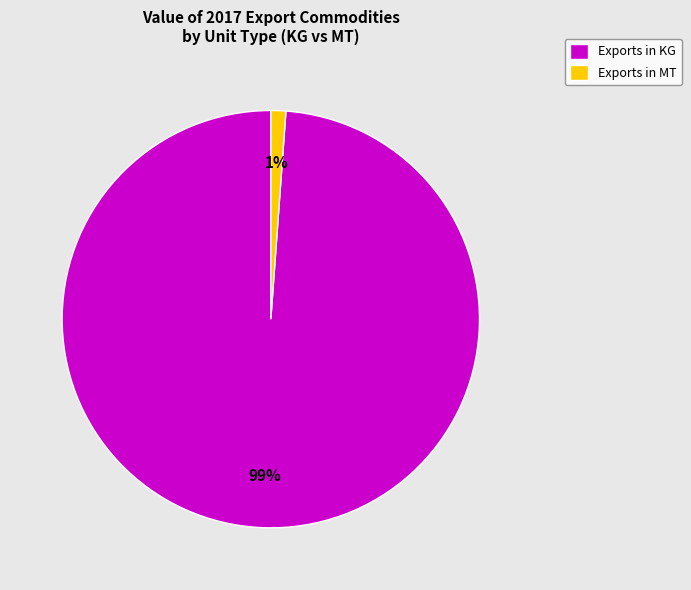

Which slice is the largest?

Exports in KG